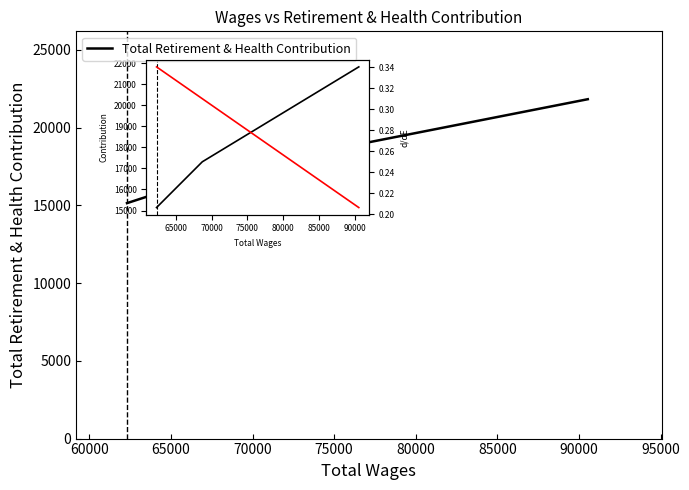

Between 65000 and 60000, which is larger?

65000